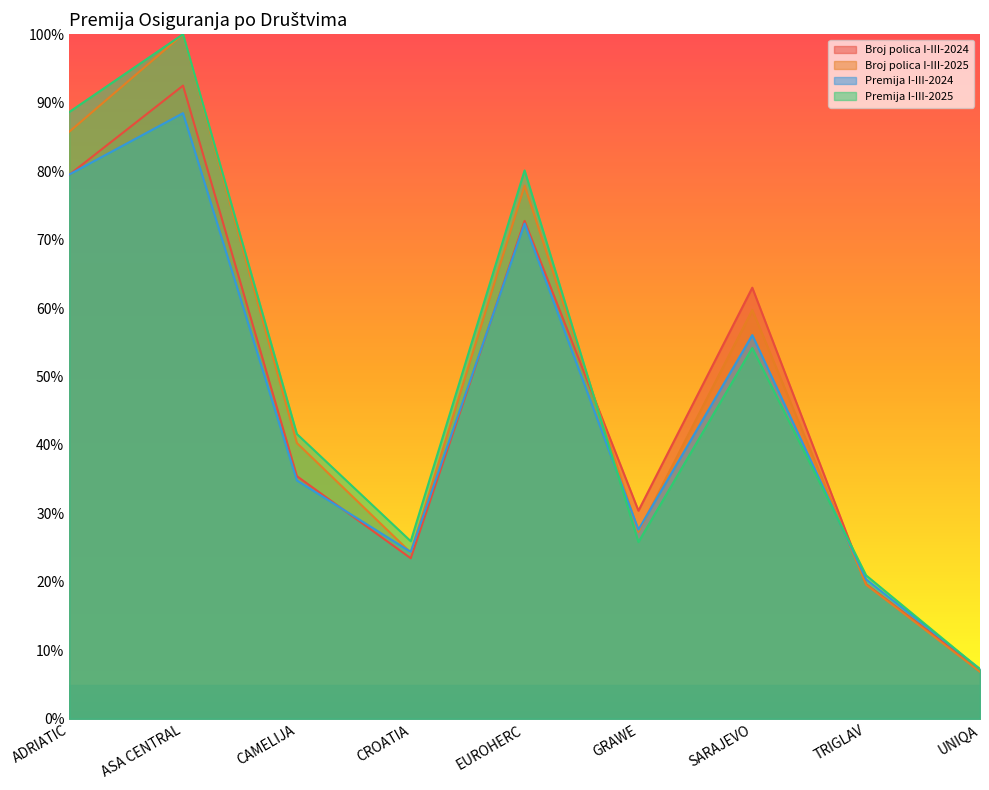

Reading left to right, what are all the values shown in this chart?

Broj polica I-III-2024: ADRIATIC=79.5	ASA CENTRAL=92.5	CAMELIJA=35.4	CROATIA=23.5	EUROHERC=72.7	GRAWE=30.4	SARAJEVO=63.0	TRIGLAV=19.7	UNIQA=7.1
Broj polica I-III-2025: ADRIATIC=85.8	ASA CENTRAL=100.0	CAMELIJA=40.3	CROATIA=24.3	EUROHERC=77.9	GRAWE=27.3	SARAJEVO=59.7	TRIGLAV=19.6	UNIQA=6.9
Premija I-III-2024: ADRIATIC=79.5	ASA CENTRAL=88.5	CAMELIJA=34.8	CROATIA=24.4	EUROHERC=72.3	GRAWE=27.6	SARAJEVO=56.1	TRIGLAV=20.4	UNIQA=7.3
Premija I-III-2025: ADRIATIC=88.6	ASA CENTRAL=100.0	CAMELIJA=41.6	CROATIA=25.9	EUROHERC=80.1	GRAWE=25.8	SARAJEVO=54.2	TRIGLAV=20.9	UNIQA=7.2